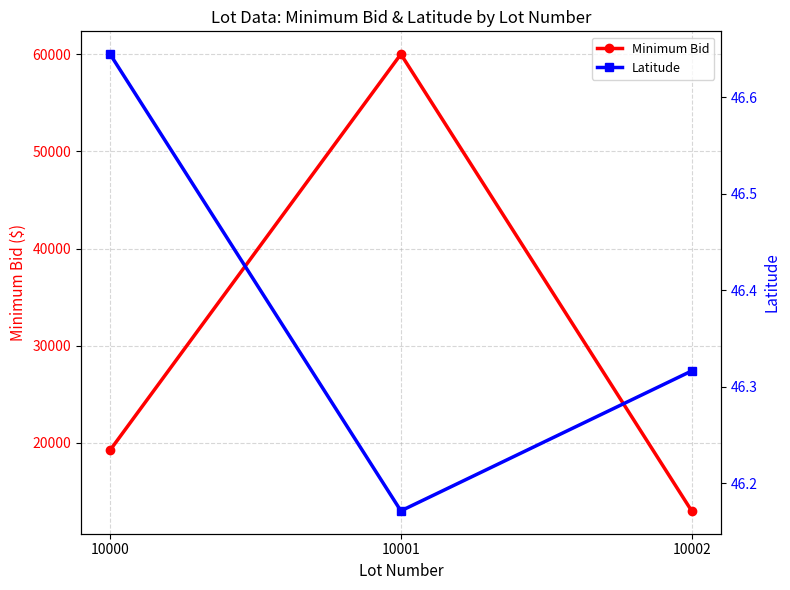

How many Latitude values are between 46 and 47?

3